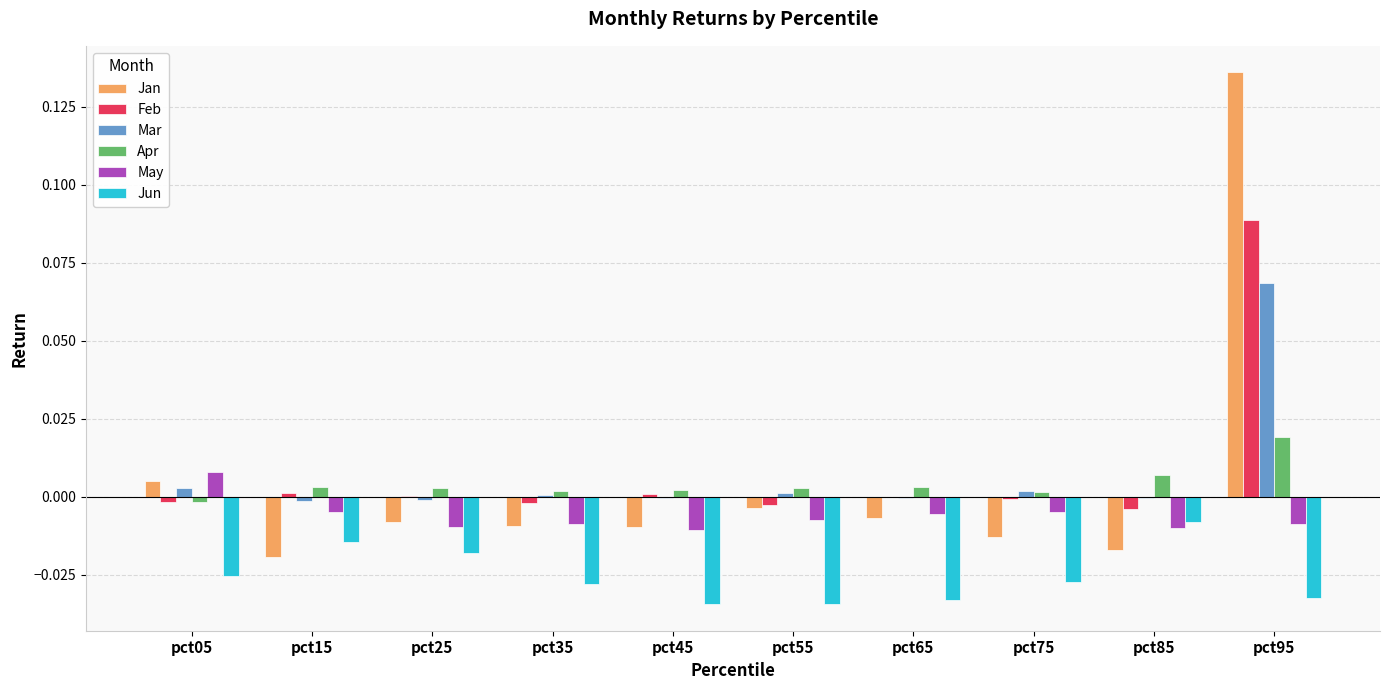

At which label does Jun reach its peak?

pct85